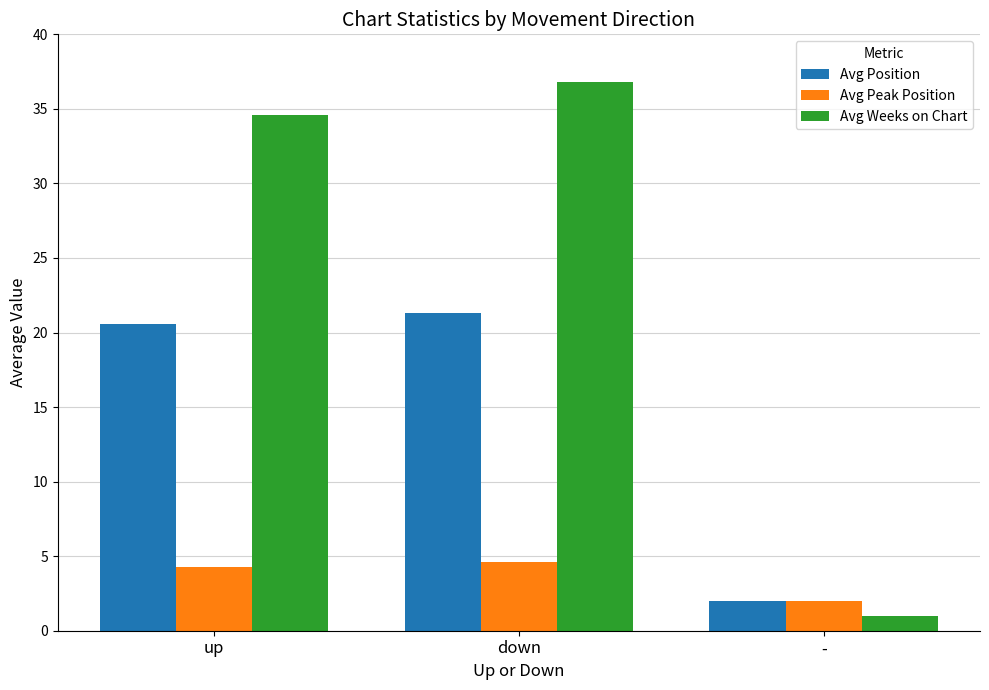

At which label is Avg Position closest to 11?

-